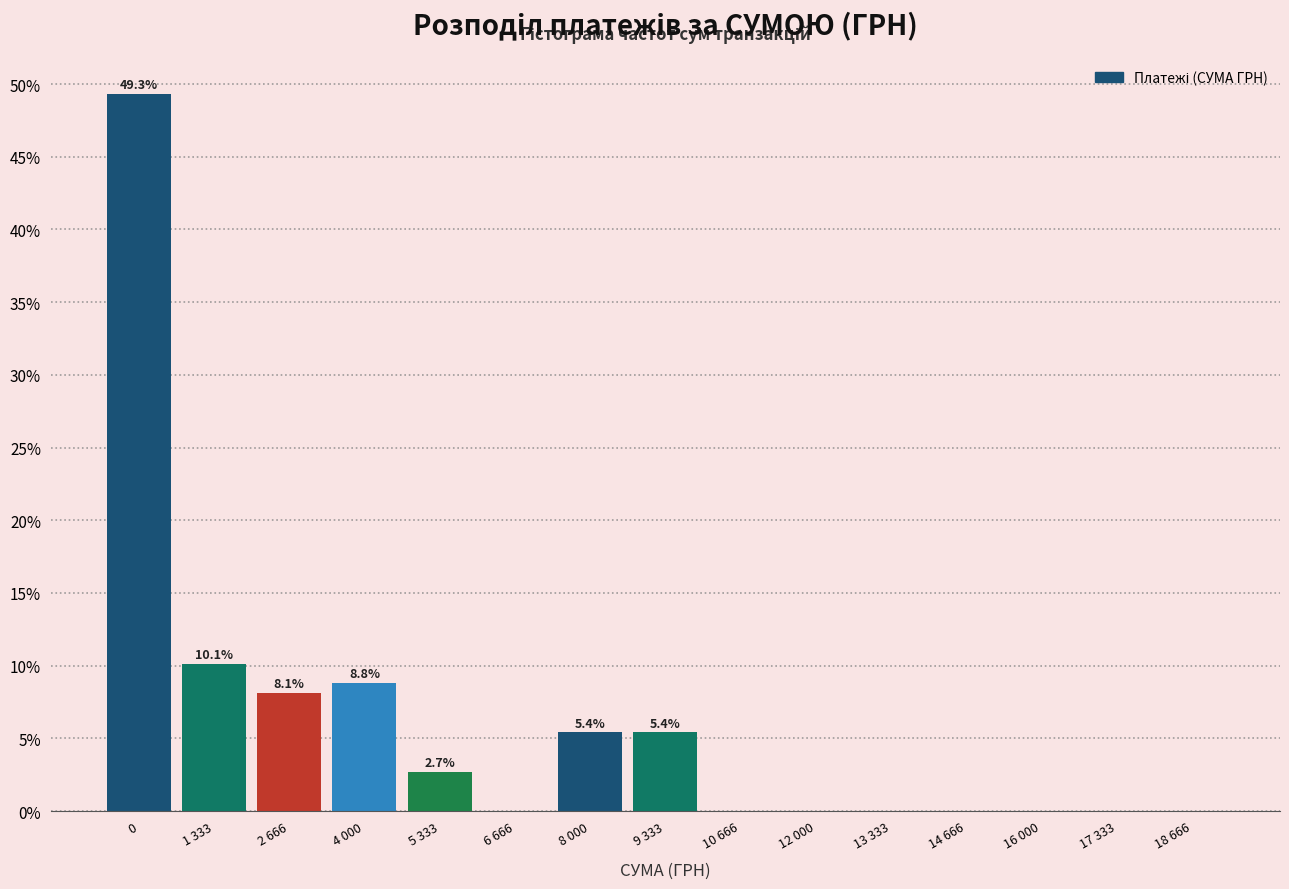

Reading left to right, list all the values displayed in this chart.

0=49.3	1 333=10.1	2 666=8.1	4 000=8.8	5 333=2.7	6 666=0.0	8 000=5.4	9 333=5.4	10 666=0.0	12 000=0.0	13 333=0.0	14 666=0.0	16 000=0.0	17 333=0.0	18 666=0.0